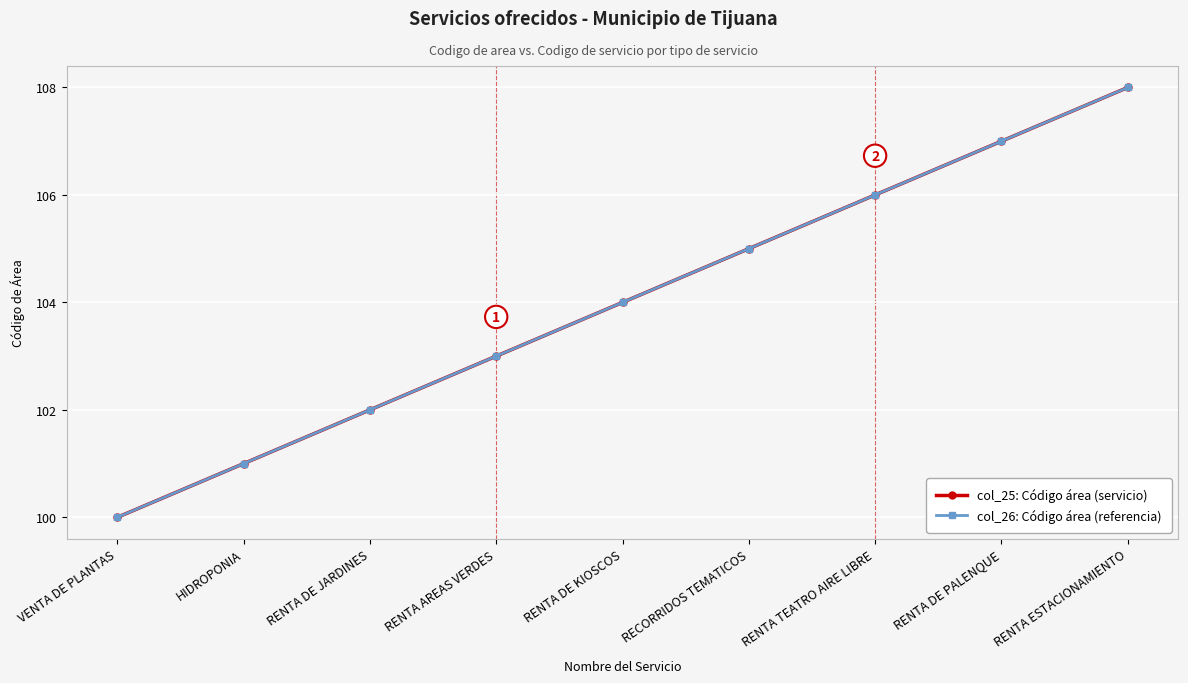

What is the total value across all series at HIDROPONIA?

202